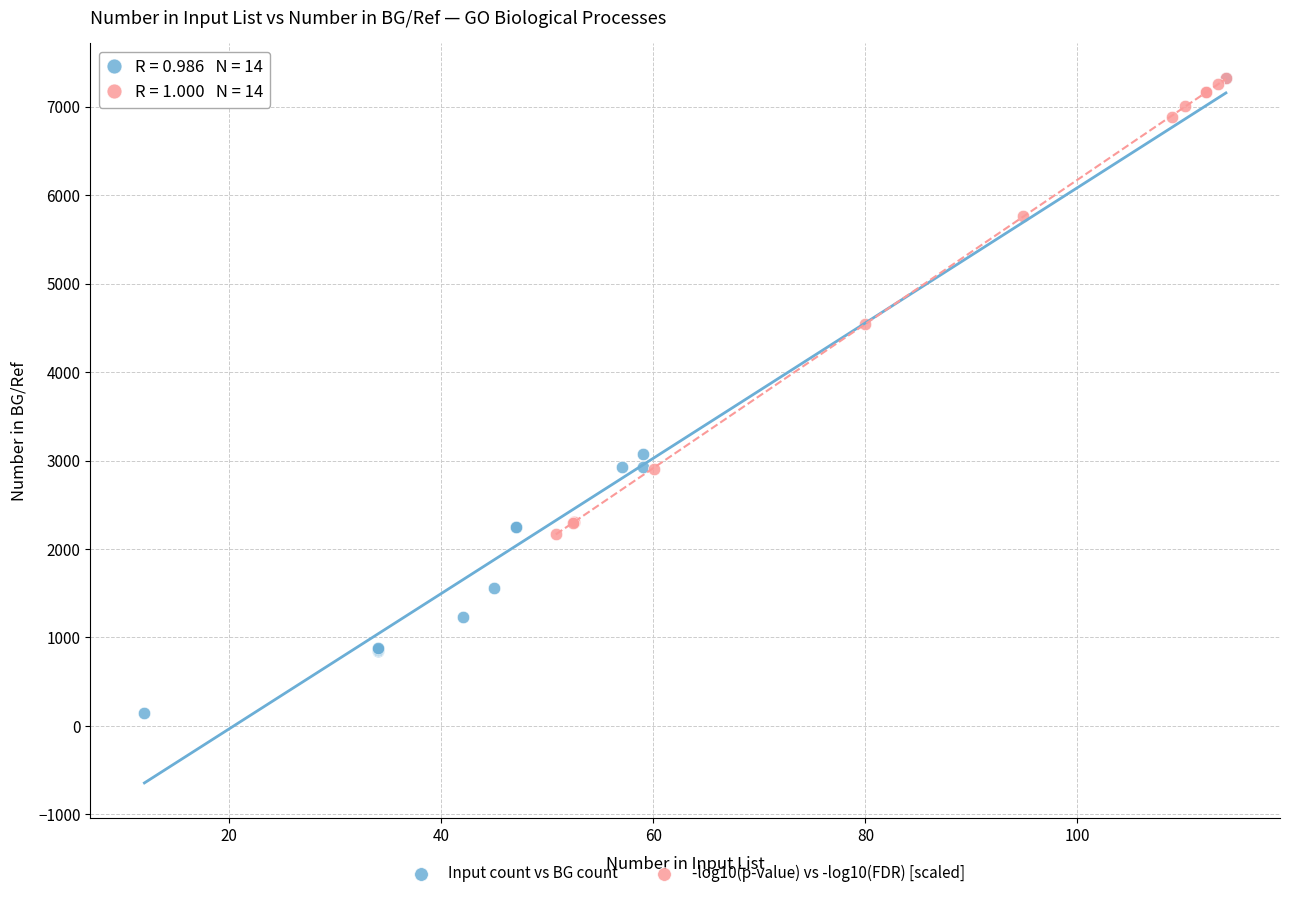

Which series reaches the minimum Y coordinate?

Input count vs BG count